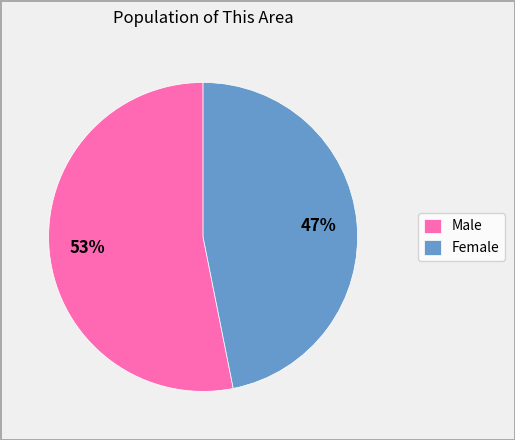

How many slices are in this pie chart?

2